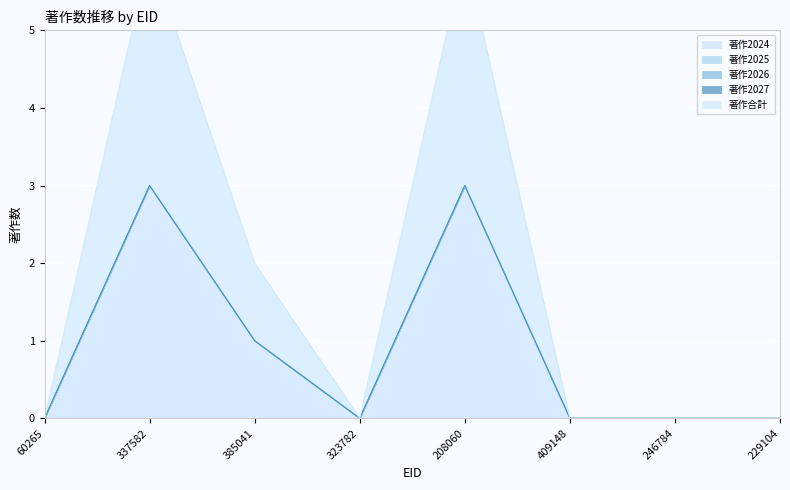

True or false: 著作2027 and 著作2026 intersect in this chart.

False